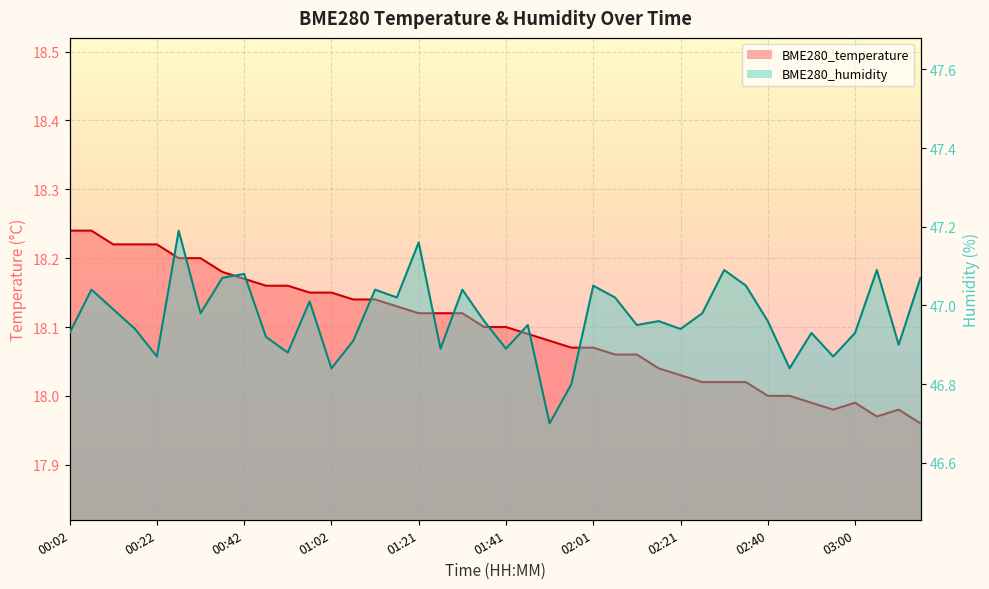

Where is the first local maximum for BME280_temperature?

03:00